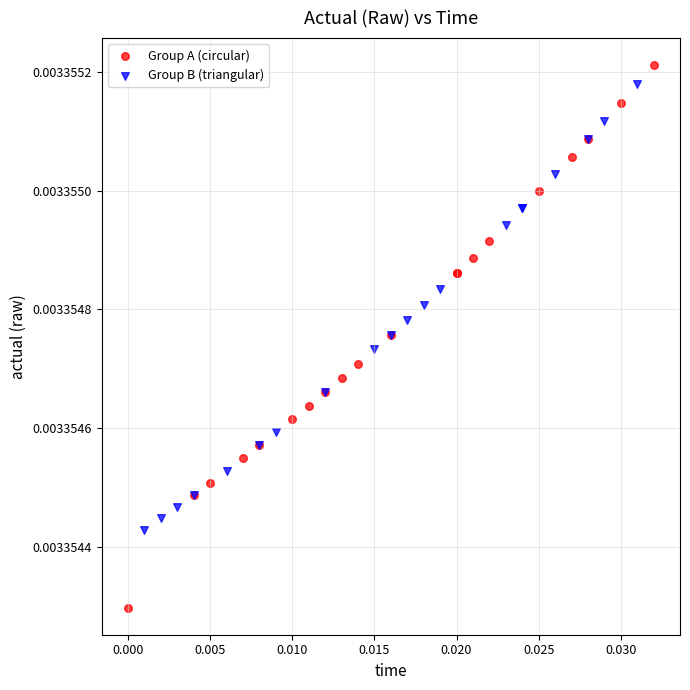

Which series has the widest spread of Y values?

Group A (circular)